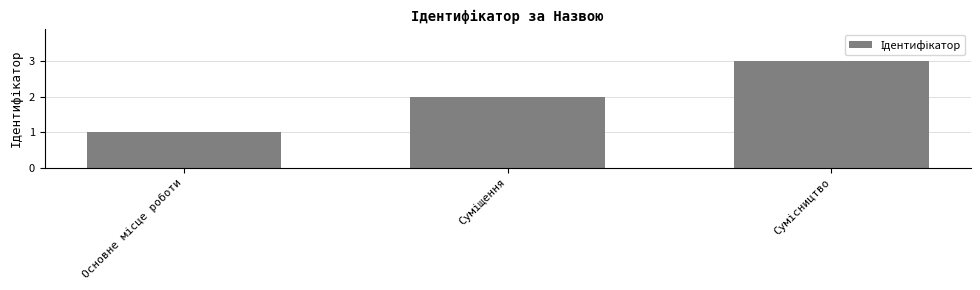

Reading left to right, list all the values displayed in this chart.

1	2	3